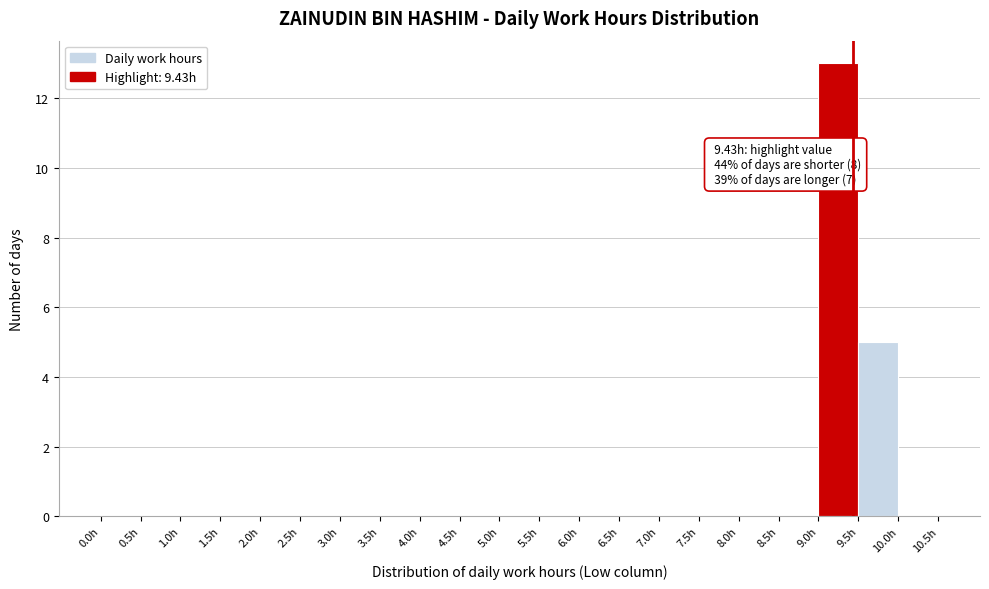

Over which range of the x-axis is the bar tallest?

9.0 to 9.5